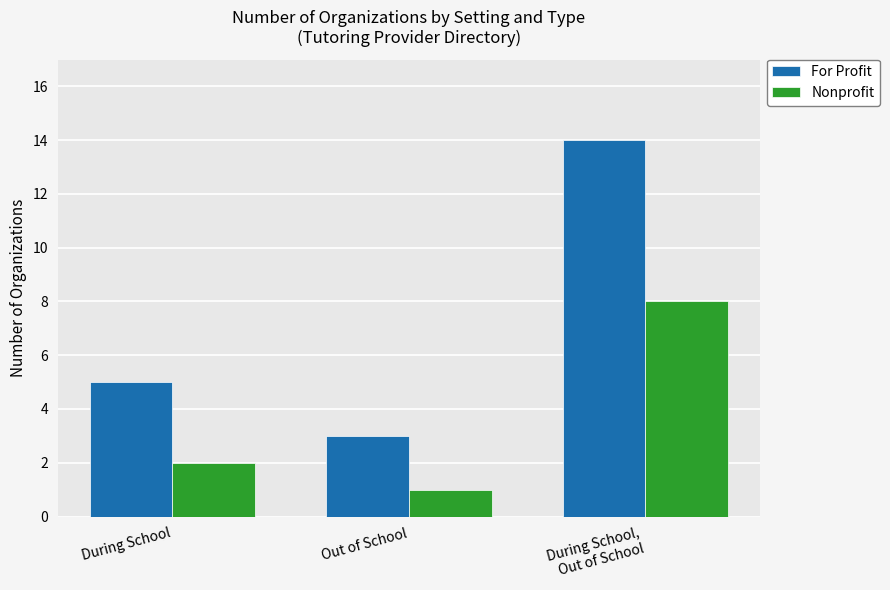

Reading left to right, transcribe all the data shown in this chart.

For Profit: During School=5	Out of School=3	During School,
Out of School=14
Nonprofit: During School=2	Out of School=1	During School,
Out of School=8